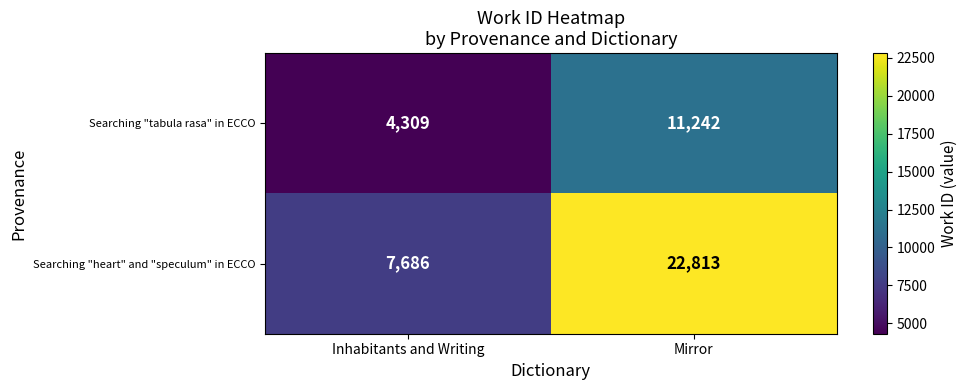

What is the spread (max minus min) of values at Inhabitants and Writing?

3377